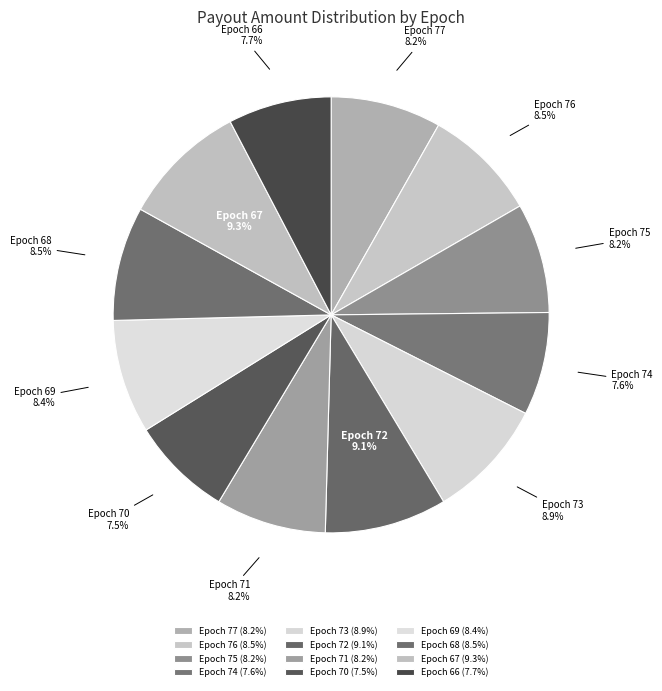

Count the number of slices in the pie.

12